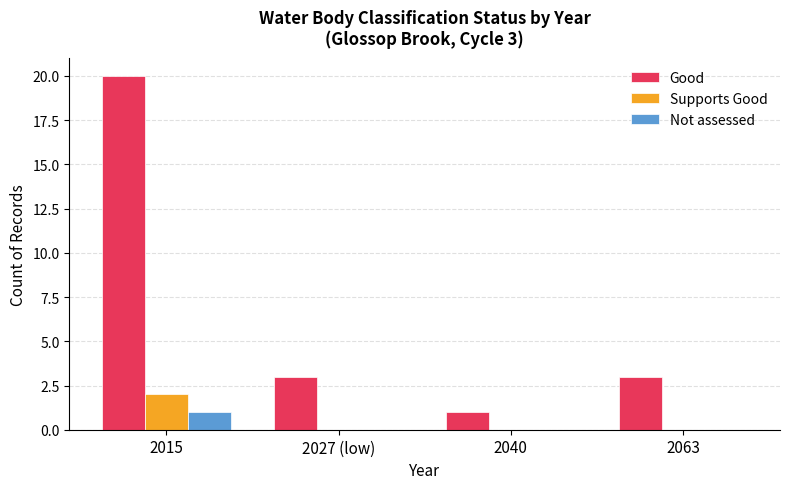

Read the Not assessed value at 2015.

1